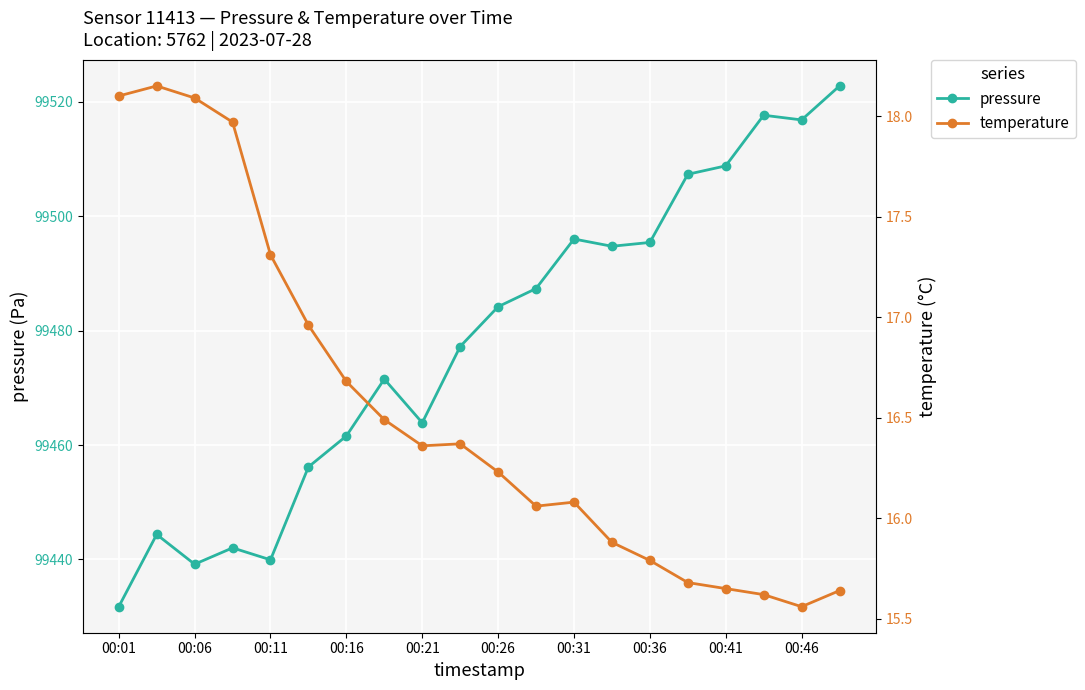

What is the lowest value of the pressure series?

99431.8